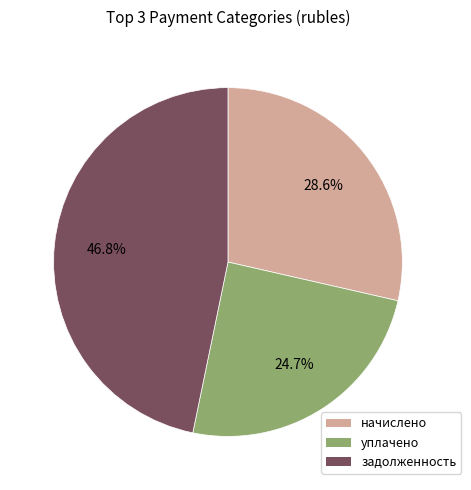

Combined, do уплачено and начислено account for over 50%?

Yes